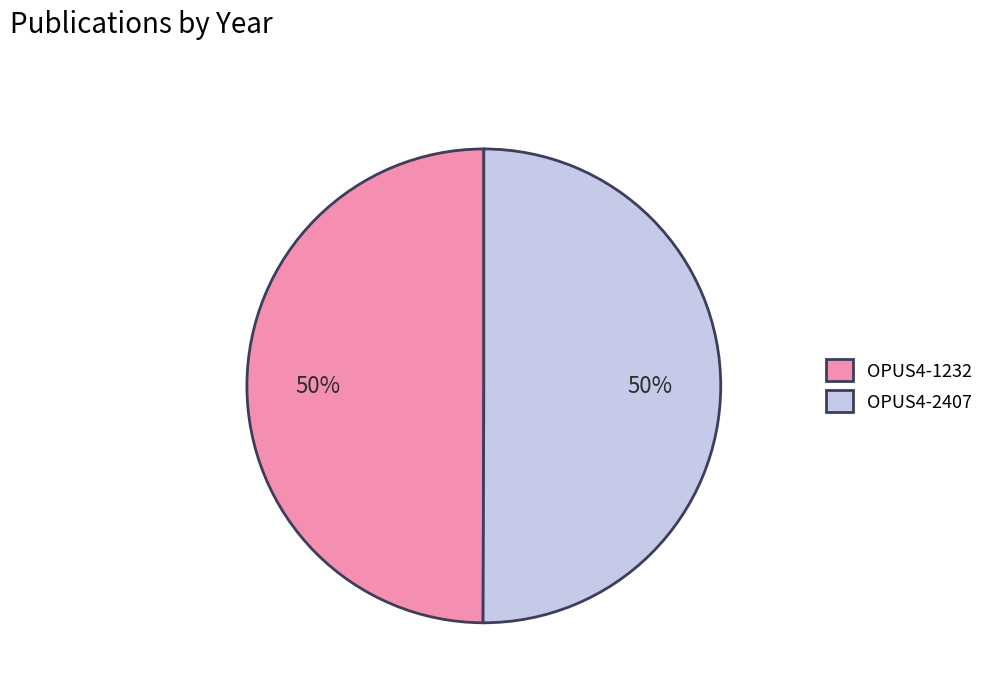

To the nearest percent, what percentage of the pie is OPUS4-1232?

50%